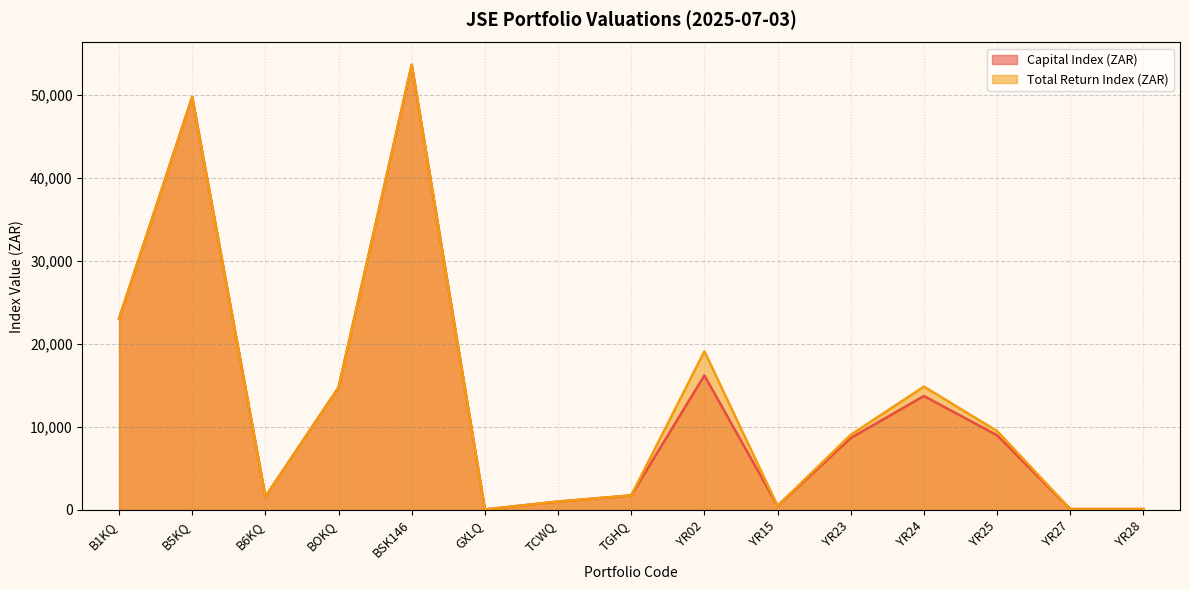

Reading left to right, what are all the values shown in this chart?

Capital Index (ZAR): 23038.2	49747.4	1591.3	14751.0	53641.7	55.6	1000.0	1750.0	16205.8	484.8	8656.8	13725.1	8991.1	100.0	100.0
Total Return Index (ZAR): 23038.2	49747.4	1591.3	14751.0	53641.7	55.6	1000.0	1750.0	19107.1	484.8	9046.5	14855.5	9507.2	100.0	100.0